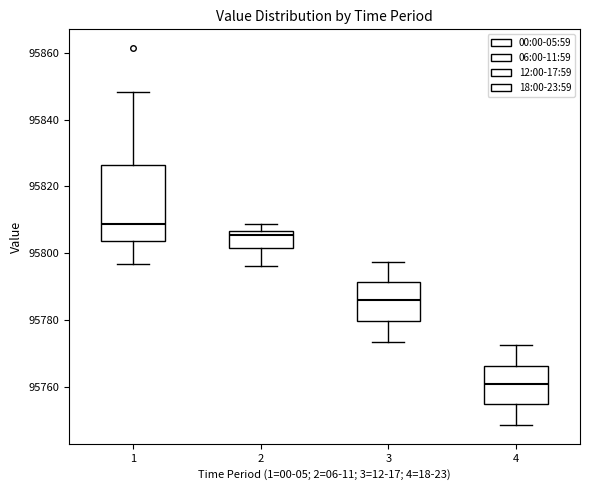

Which box has the highest median line?

1